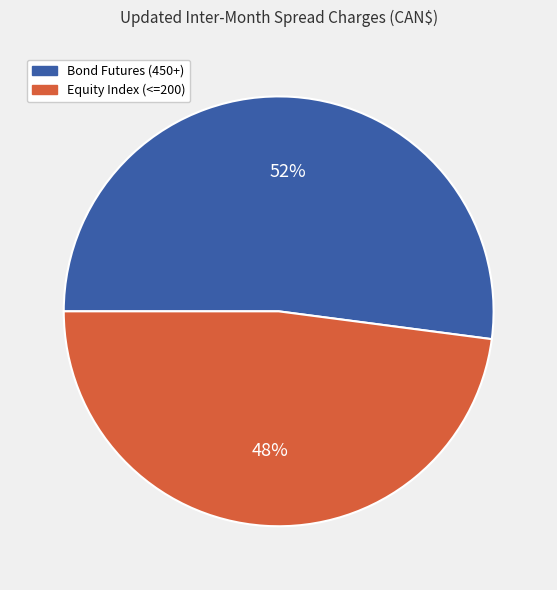

Which has a higher value, Bond Futures (450+) or Equity Index (<=200)?

Bond Futures (450+)